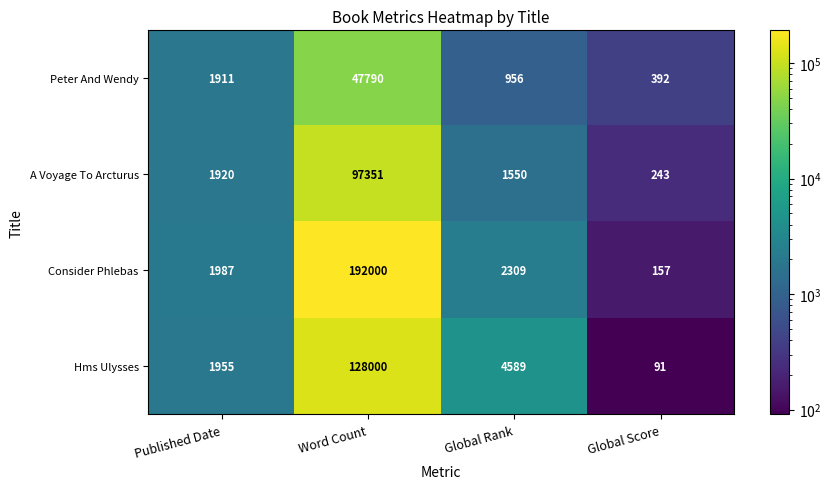

Which category has the highest value across all series?

Word Count